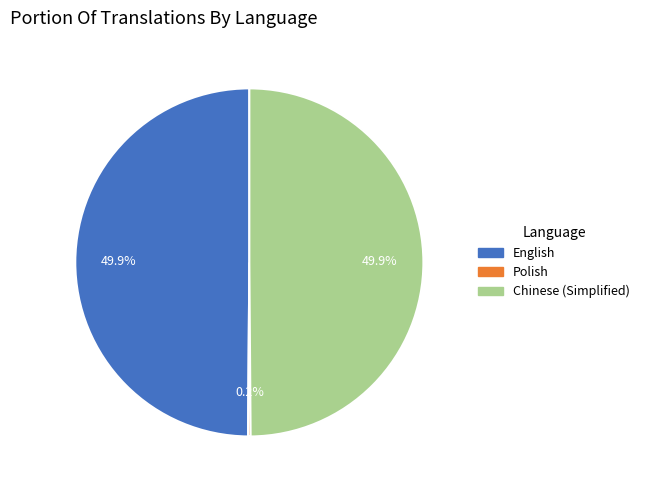

What percentage is the Chinese (Simplified) slice, to the nearest percent?

50%